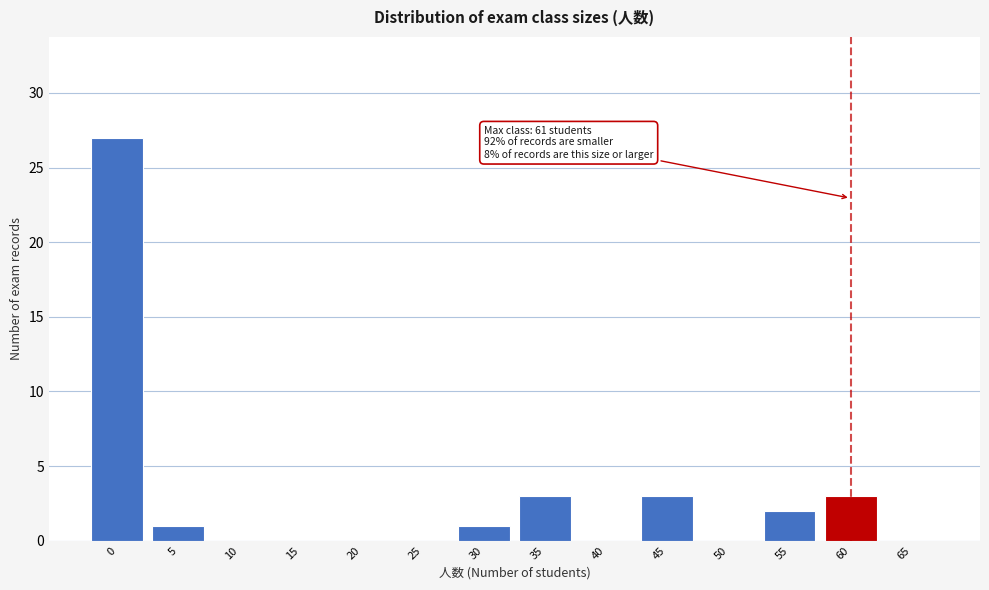

Reading right to left, list all the values displayed in this chart.

65=0	60=3	55=2	50=0	45=3	40=0	35=3	30=1	25=0	20=0	15=0	10=0	5=1	0=27